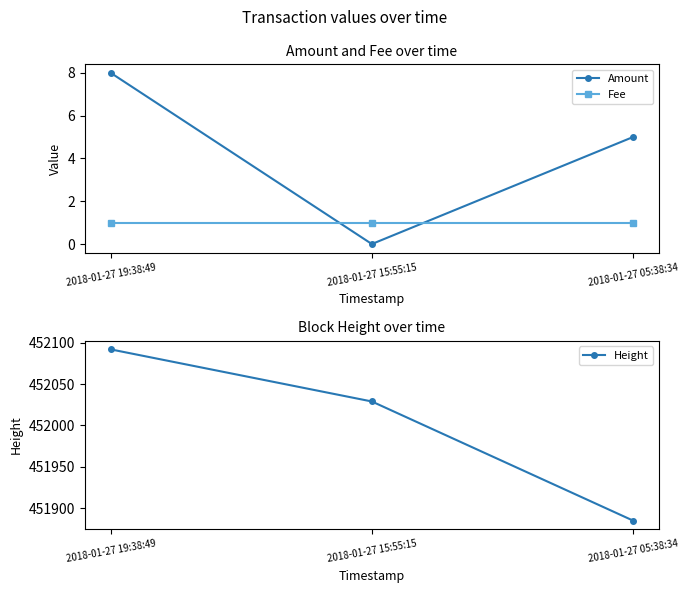

Reading left to right, list all the values displayed in this chart.

Amount: 2018-01-27 19:38:49=8	2018-01-27 15:55:15=0	2018-01-27 05:38:34=5
Fee: 2018-01-27 19:38:49=1	2018-01-27 15:55:15=1	2018-01-27 05:38:34=1
Height: 2018-01-27 19:38:49=452092	2018-01-27 15:55:15=452029	2018-01-27 05:38:34=451885